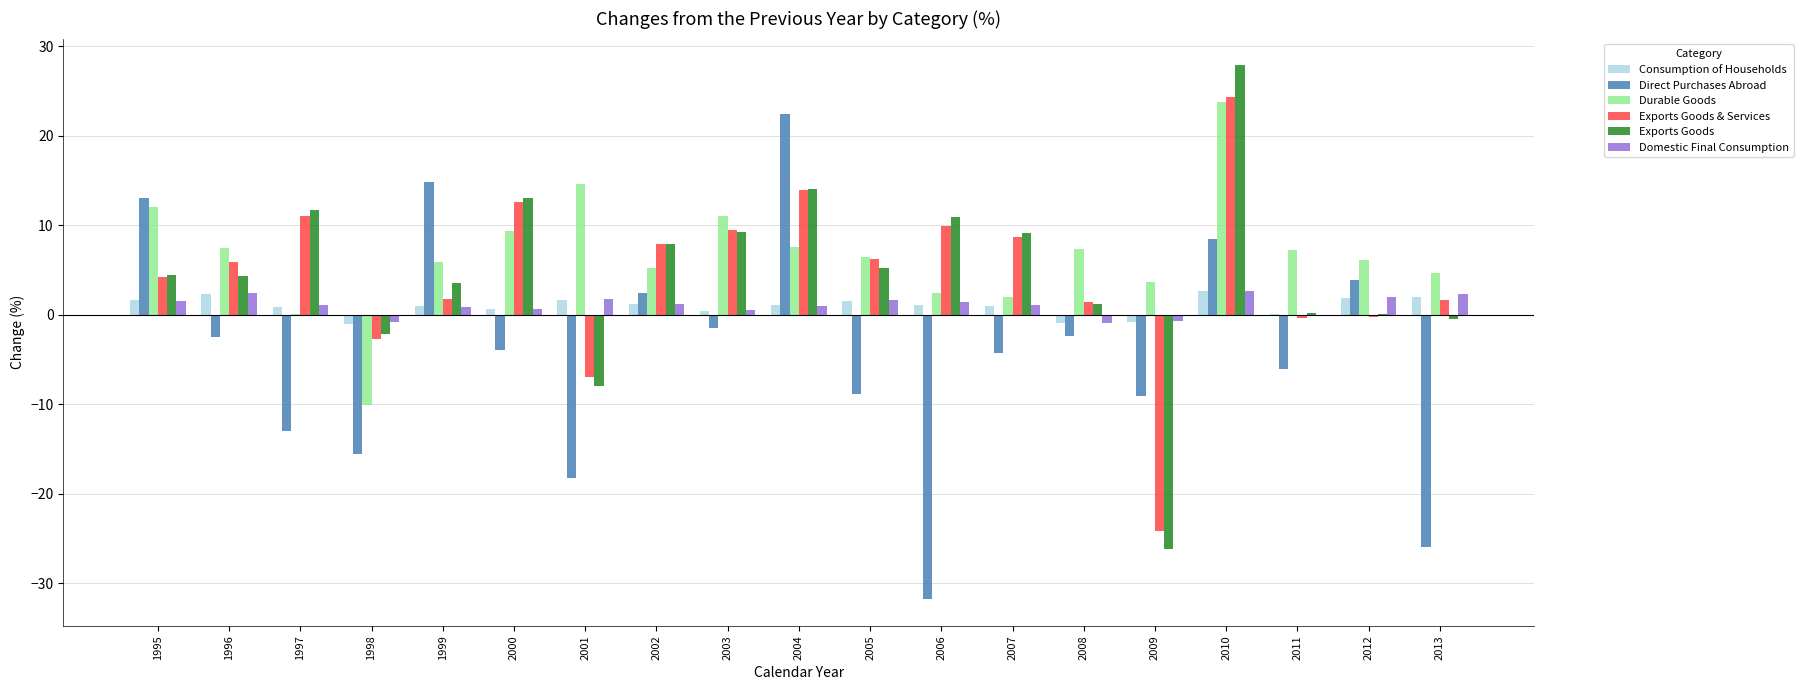

Is the value of Domestic Final Consumption at 2005 greater than the value of Direct Purchases Abroad at 2001?

Yes